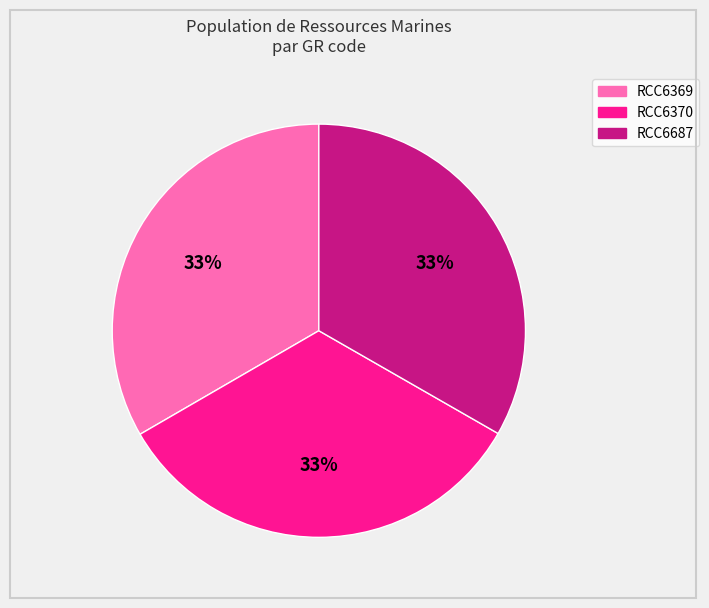

To the nearest percent, what is the combined percentage of RCC6369 and RCC6370?

67%